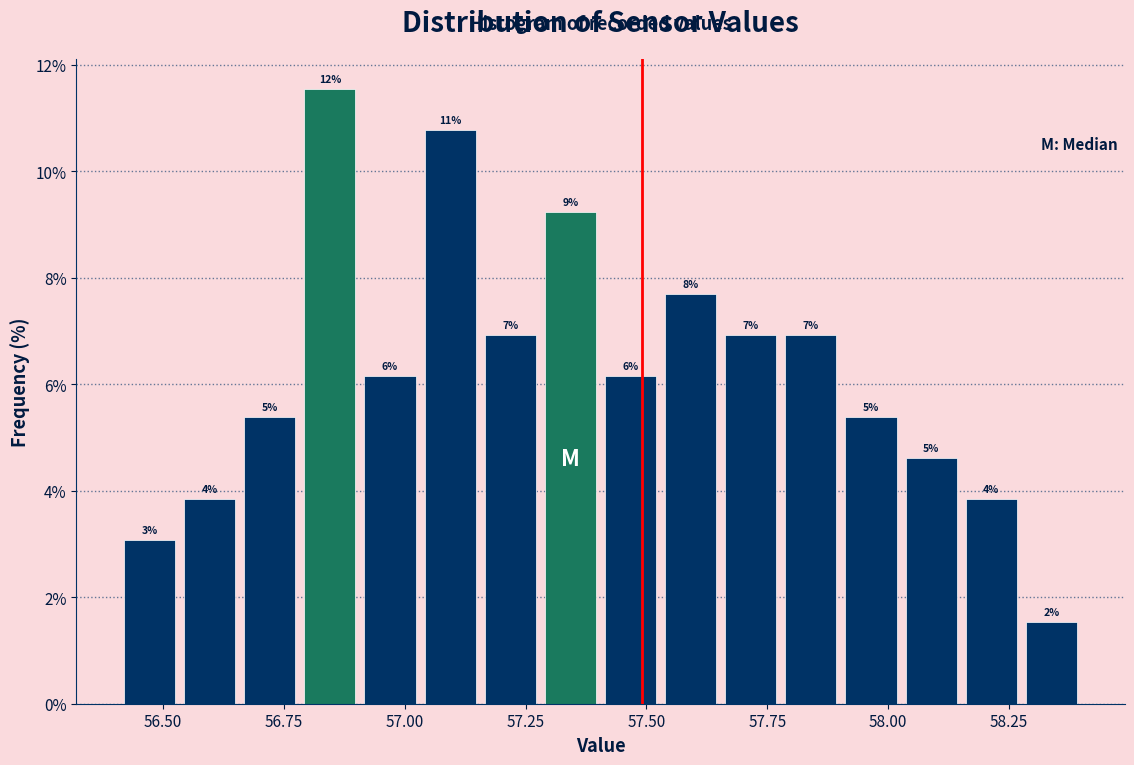

Read against the x-axis, roughly where is the centre of the tallest bar?

56.85